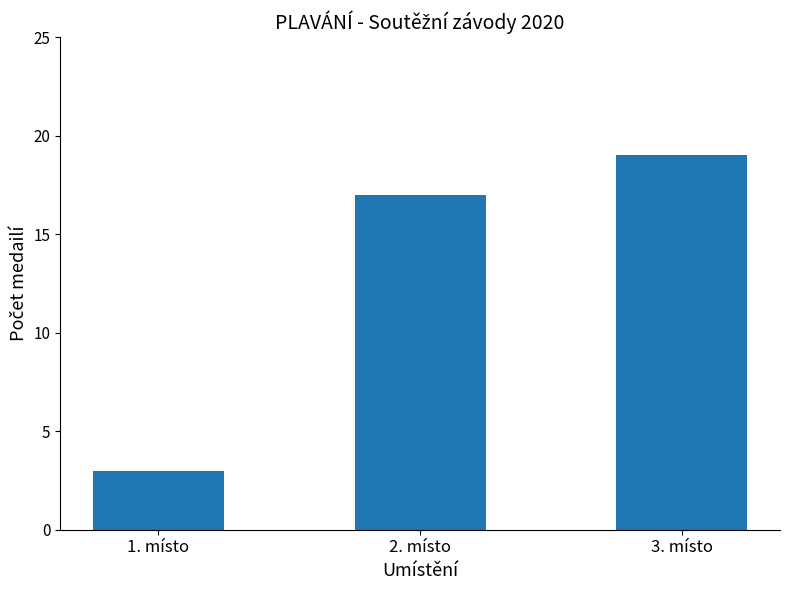

What position from the right is 2. místo?

2